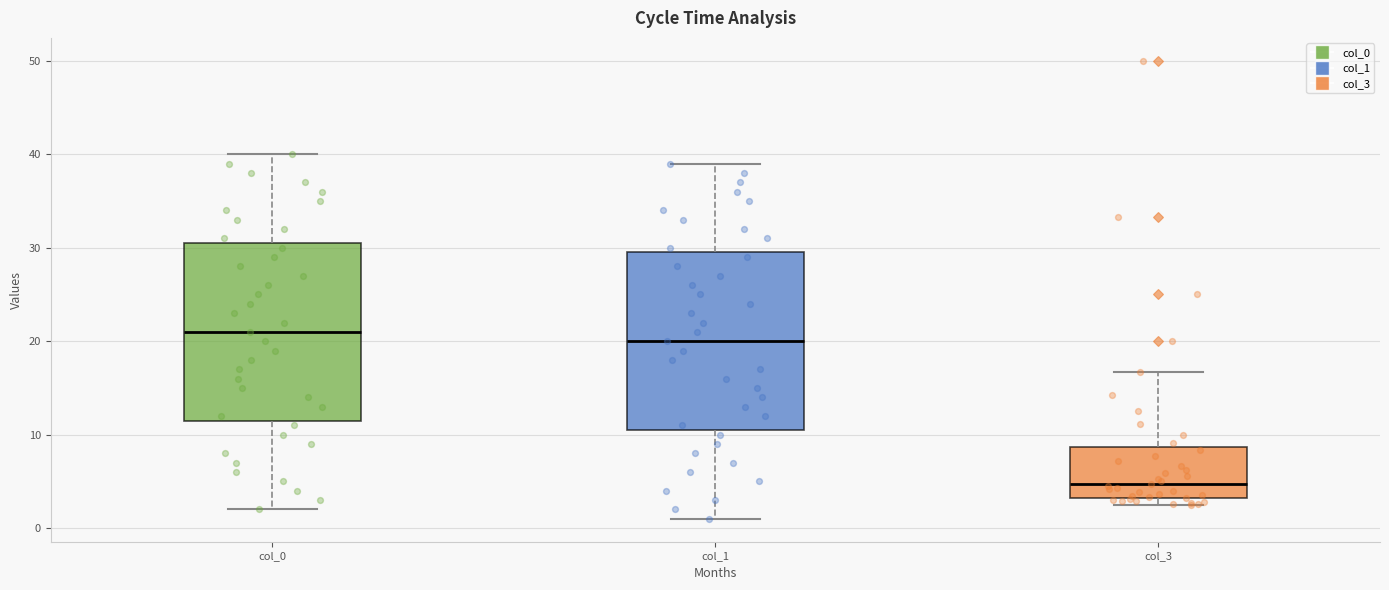

Reading left to right, transcribe this box plot: for each box, give where its median line is, the range the box spans, and where its two whiskers end, as read against the y-axis. The values are not printed on the chart, so give them approximately, as read against the axis.

col_0: median 21, box 12 to 31, whiskers 2 to 40
col_1: median 20, box 11 to 30, whiskers 1 to 39
col_3: median 5, box 3 to 9, whiskers 3 (just below the box's lower edge) to 17